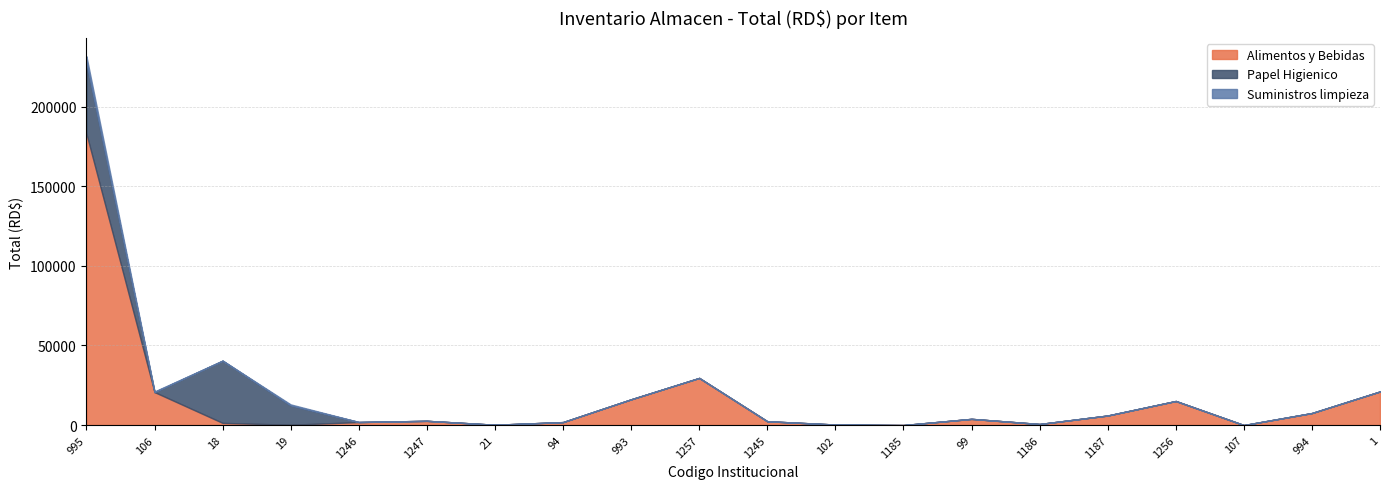

What is the spread (max minus min) of values at 94?

1864.1